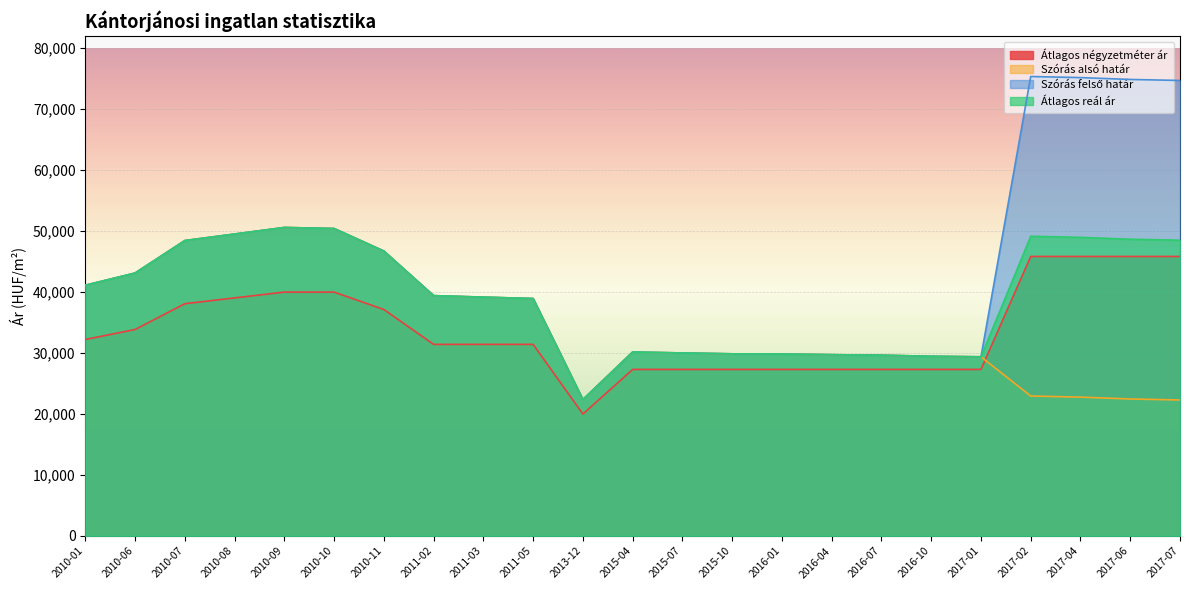

The Átlagos négyzetméter ár series shows 59916 at 2010-08. True or false?

False